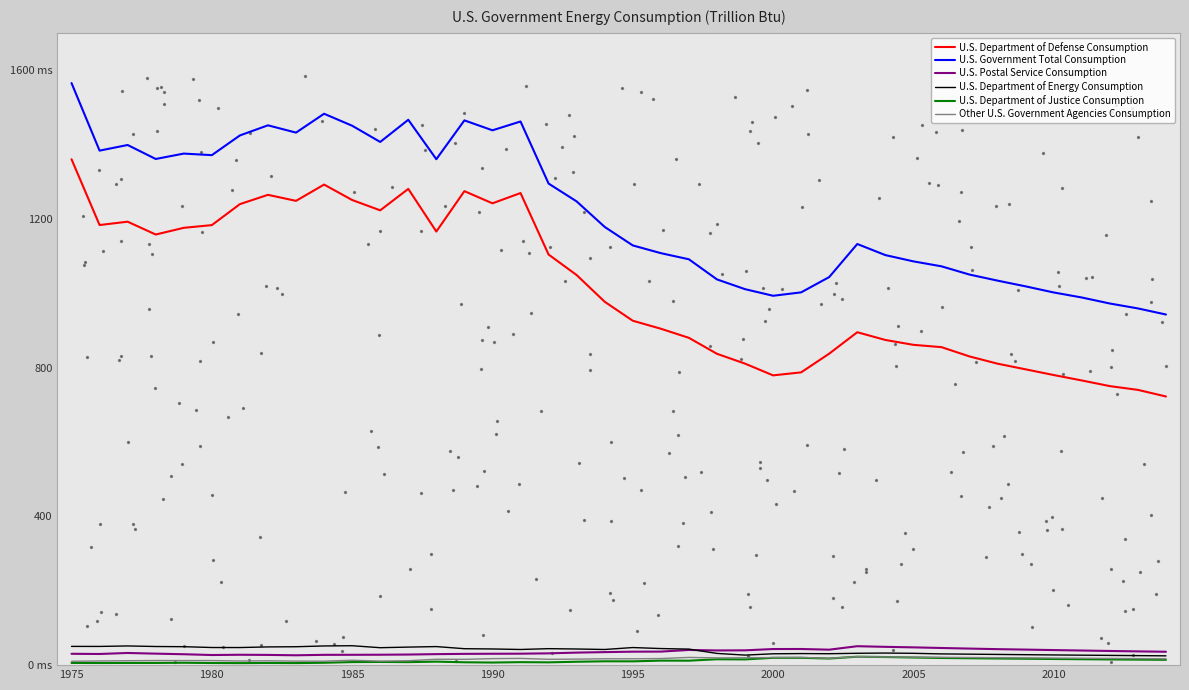

Which series reaches the maximum Y coordinate?

U.S. Government Total Consumption